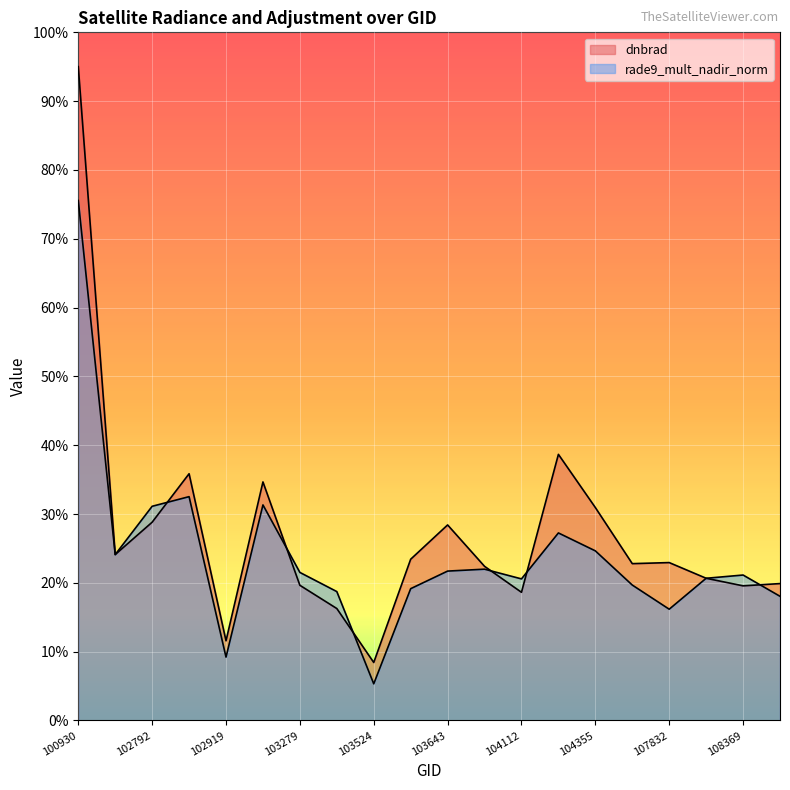

How many intersections are there between rade9_mult_nadir_norm and dnbrad?

8